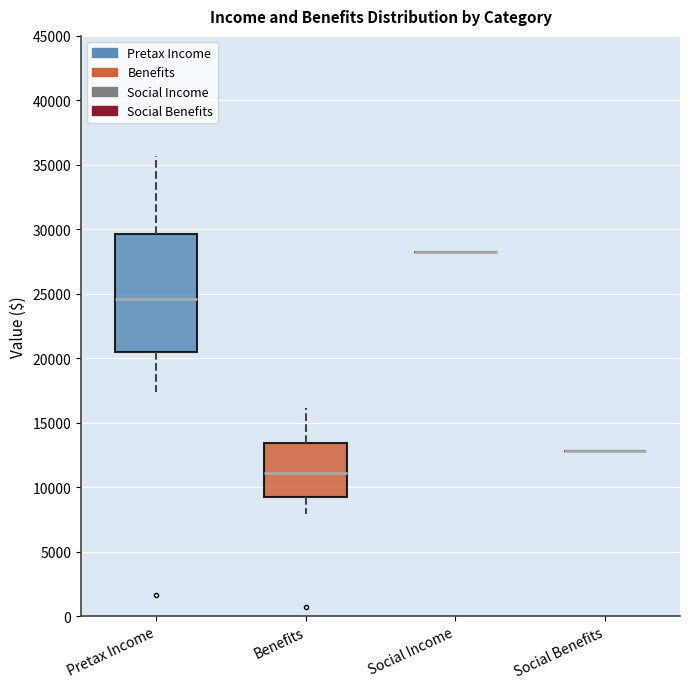

Which box is the tallest, from its lower edge to its upper edge?

Pretax Income